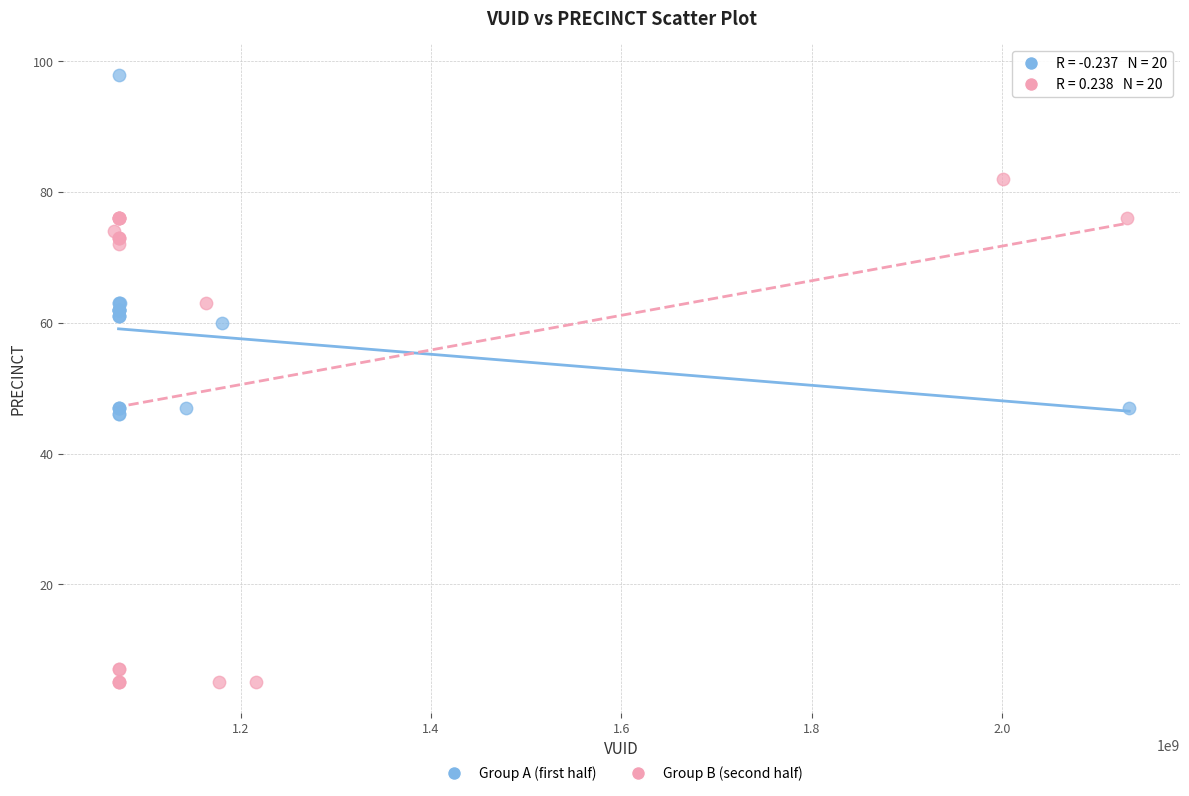

Which series reaches the maximum Y coordinate?

Group A (first half)